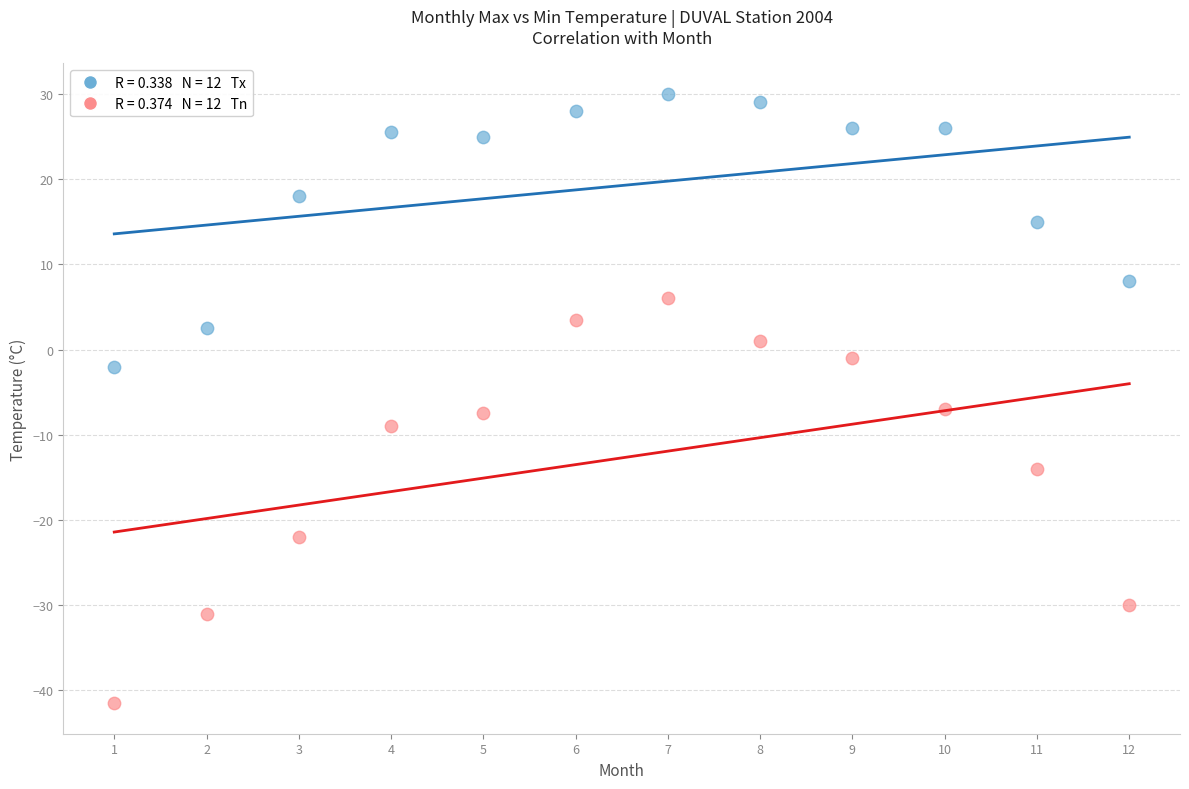

Across all data points, what is the range of Y values (max minus min)?

71.5